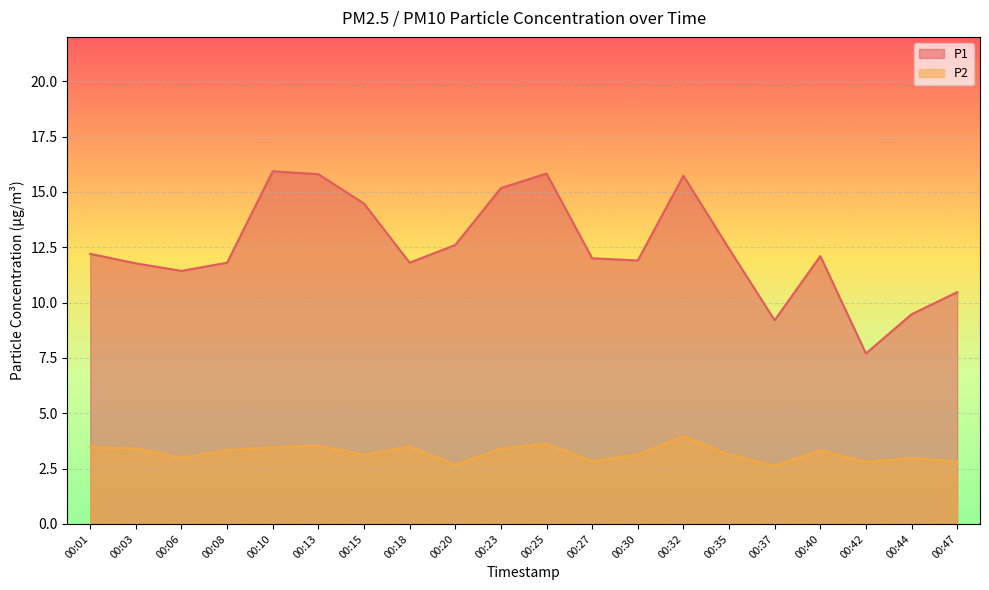

How many data points in P1 are less than 12?

9